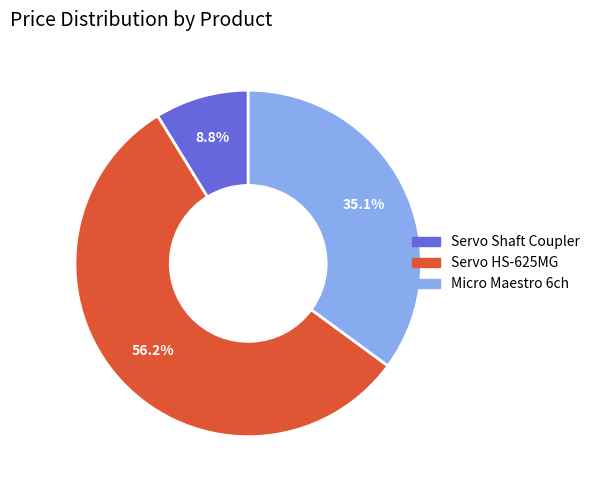

Is there a majority slice in this chart?

Yes